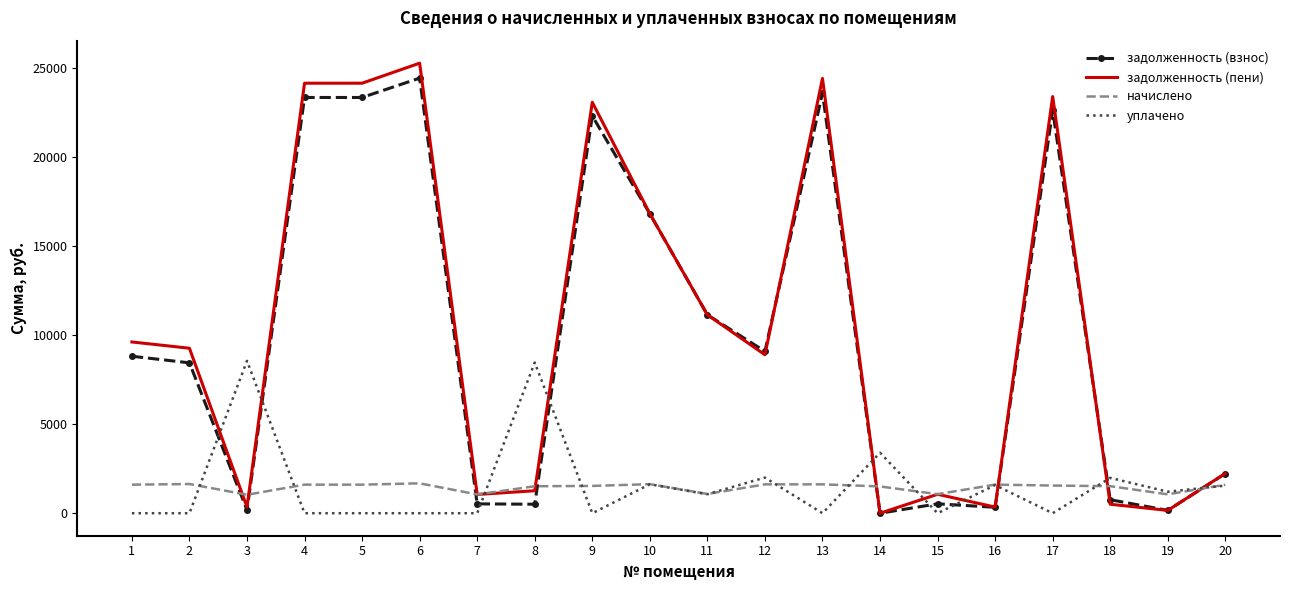

What is the difference between the maximum and minimum values in the задолженность (пени) series?

25244.5